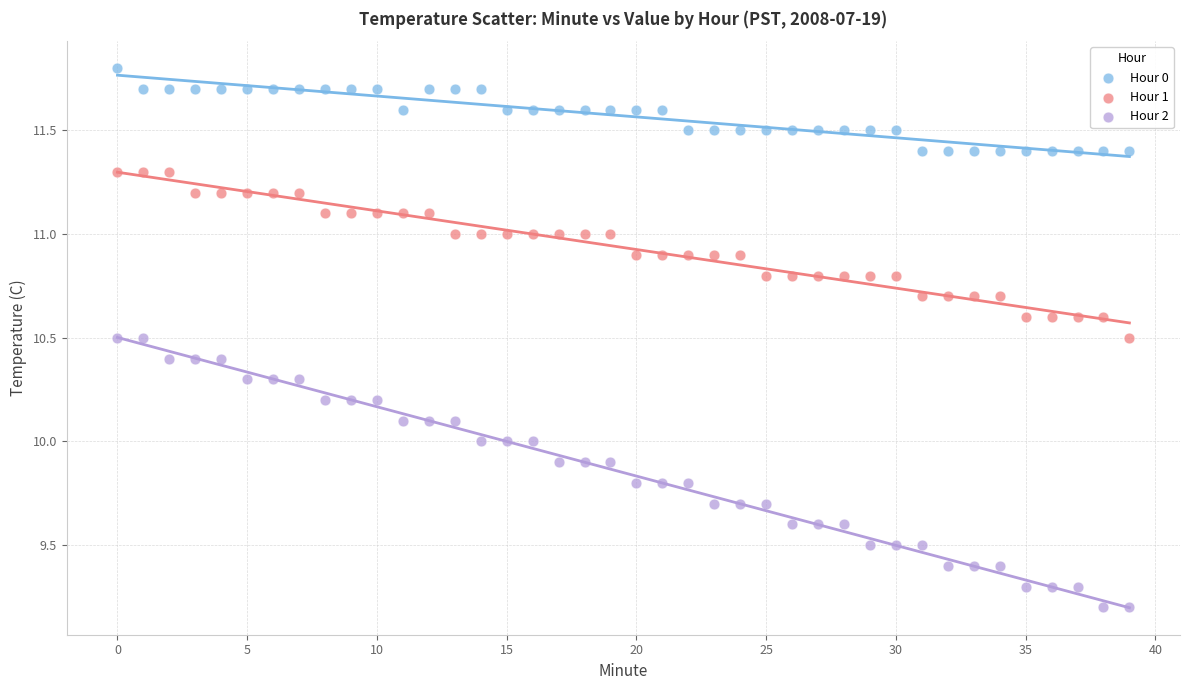

Which series contains the lowest Y value?

Hour 2